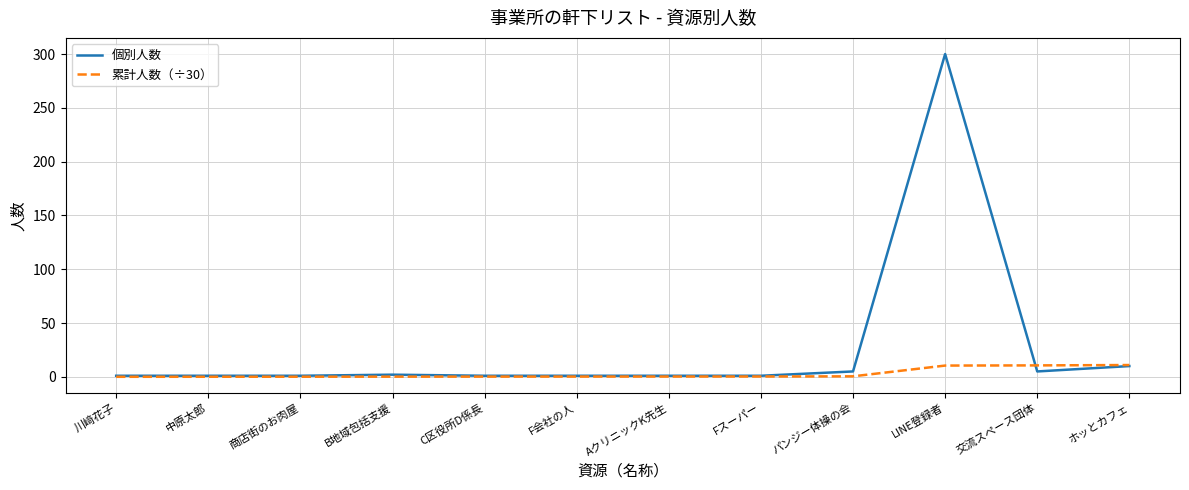

Rank the series by their maximum value, from lowest to highest.

累計人数（÷30）, 個別人数